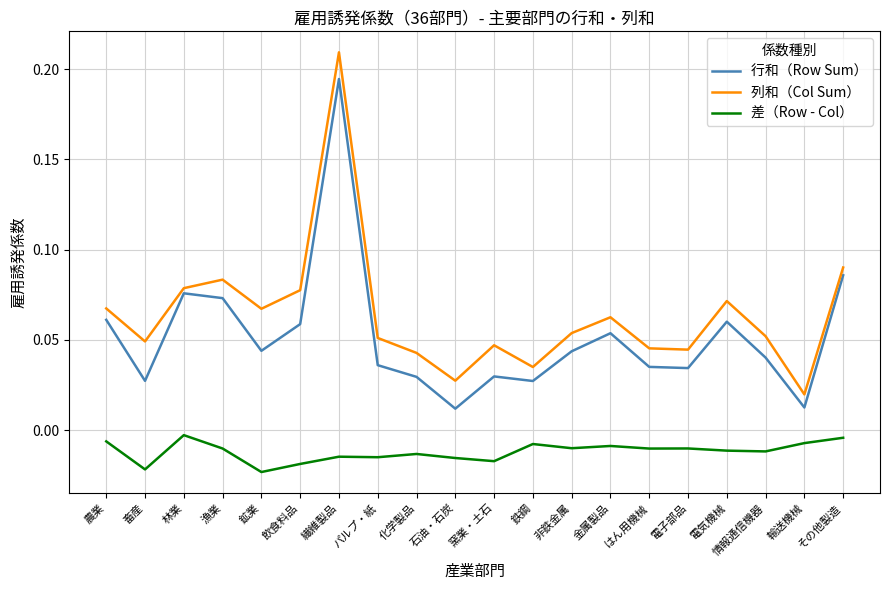

In 列和（Col Sum）, how many points are higher than both neighbors (excluding endpoints)?

5